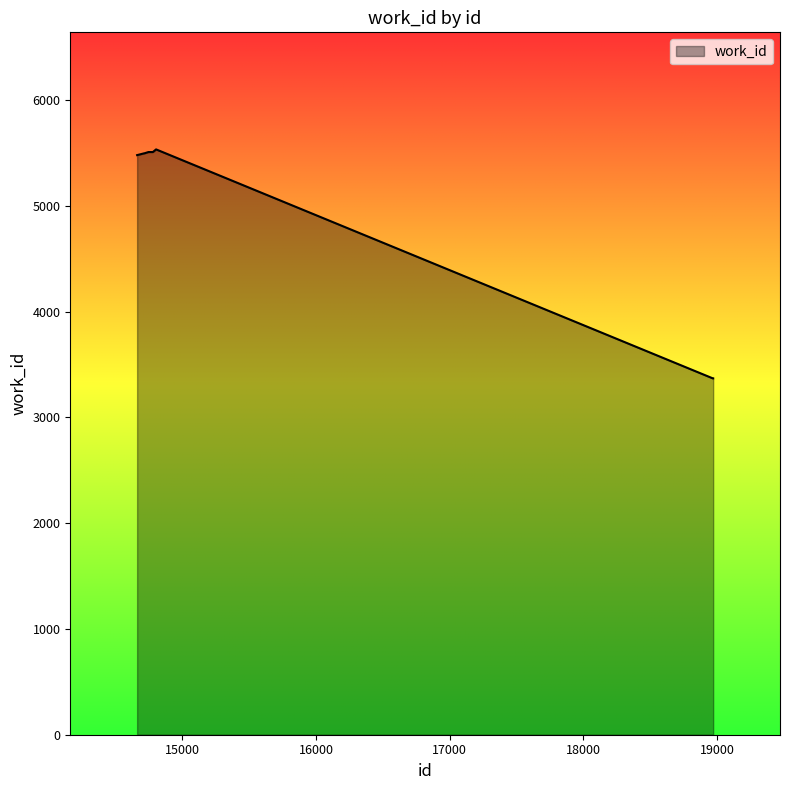

What is the difference between the maximum and minimum values?

2165